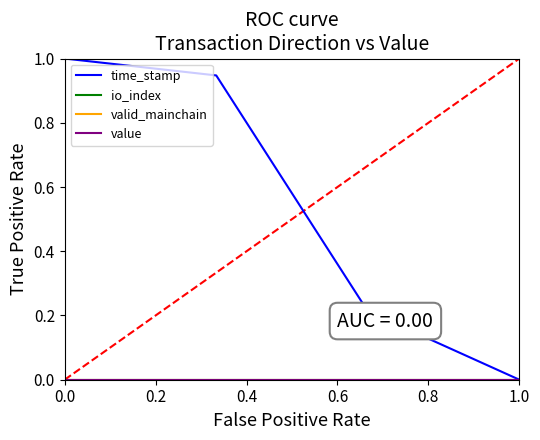

What is the value of the time_stamp point at the 1st from the left?

1.0